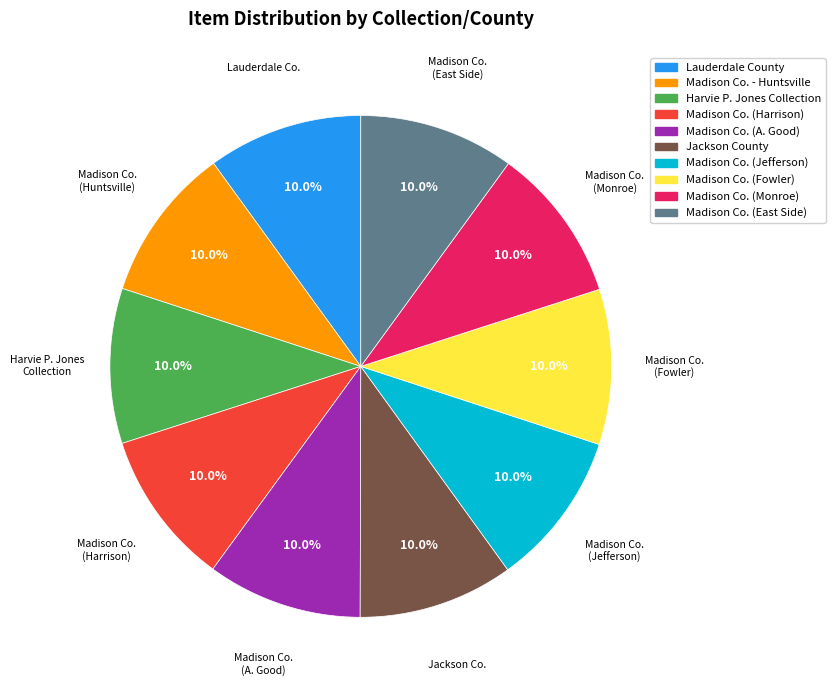

How many slices are in this pie chart?

10